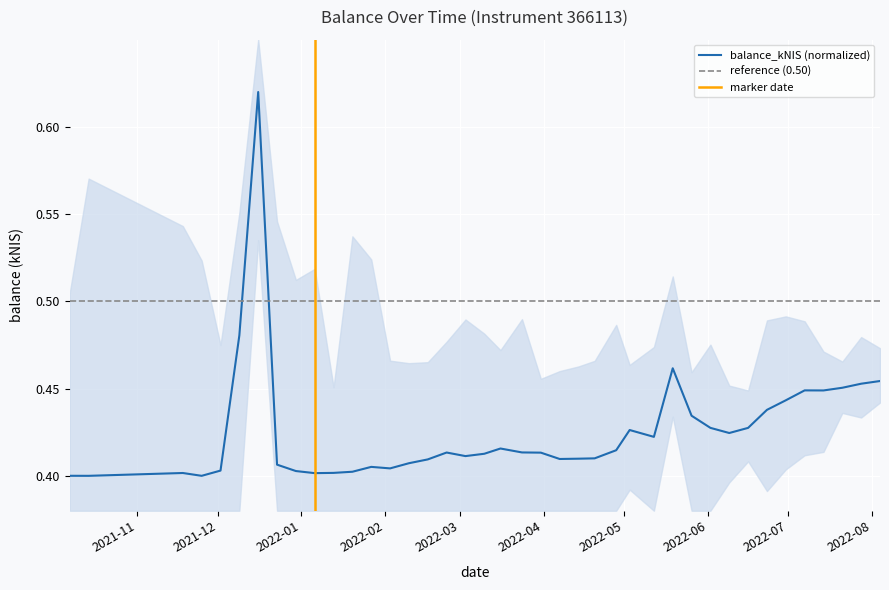

Reading right to left, list all the values displayed in this chart.

2022-08-04=0.5	2022-07-28=0.5	2022-07-21=0.5	2022-07-14=0.4	2022-07-07=0.4	2022-06-30=0.4	2022-06-23=0.4	2022-06-16=0.4	2022-06-09=0.4	2022-06-02=0.4	2022-05-26=0.4	2022-05-19=0.5	2022-05-12=0.4	2022-05-03=0.4	2022-04-28=0.4	2022-04-20=0.4	2022-04-14=0.4	2022-04-07=0.4	2022-03-31=0.4	2022-03-24=0.4	2022-03-16=0.4	2022-03-10=0.4	2022-03-03=0.4	2022-02-24=0.4	2022-02-17=0.4	2022-02-10=0.4	2022-02-03=0.4	2022-01-27=0.4	2022-01-20=0.4	2022-01-13=0.4	2022-01-06=0.4	2021-12-30=0.4	2021-12-23=0.4	2021-12-16=0.6	2021-12-09=0.5	2021-12-02=0.4	2021-11-25=0.4	2021-11-18=0.4	2021-10-14=0.4	2021-10-07=0.4